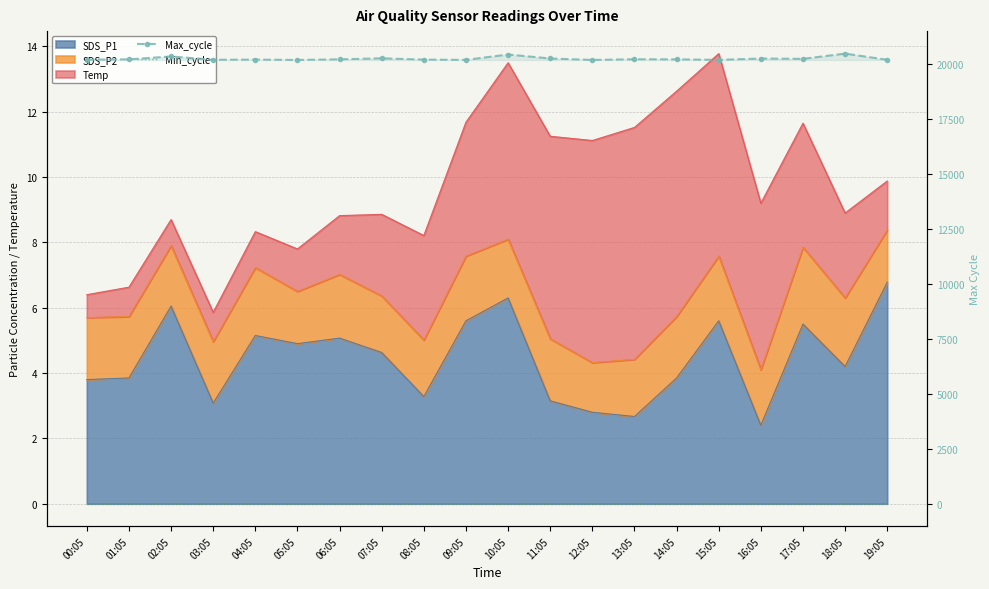

Which series has the widest spread of values?

Max_cycle